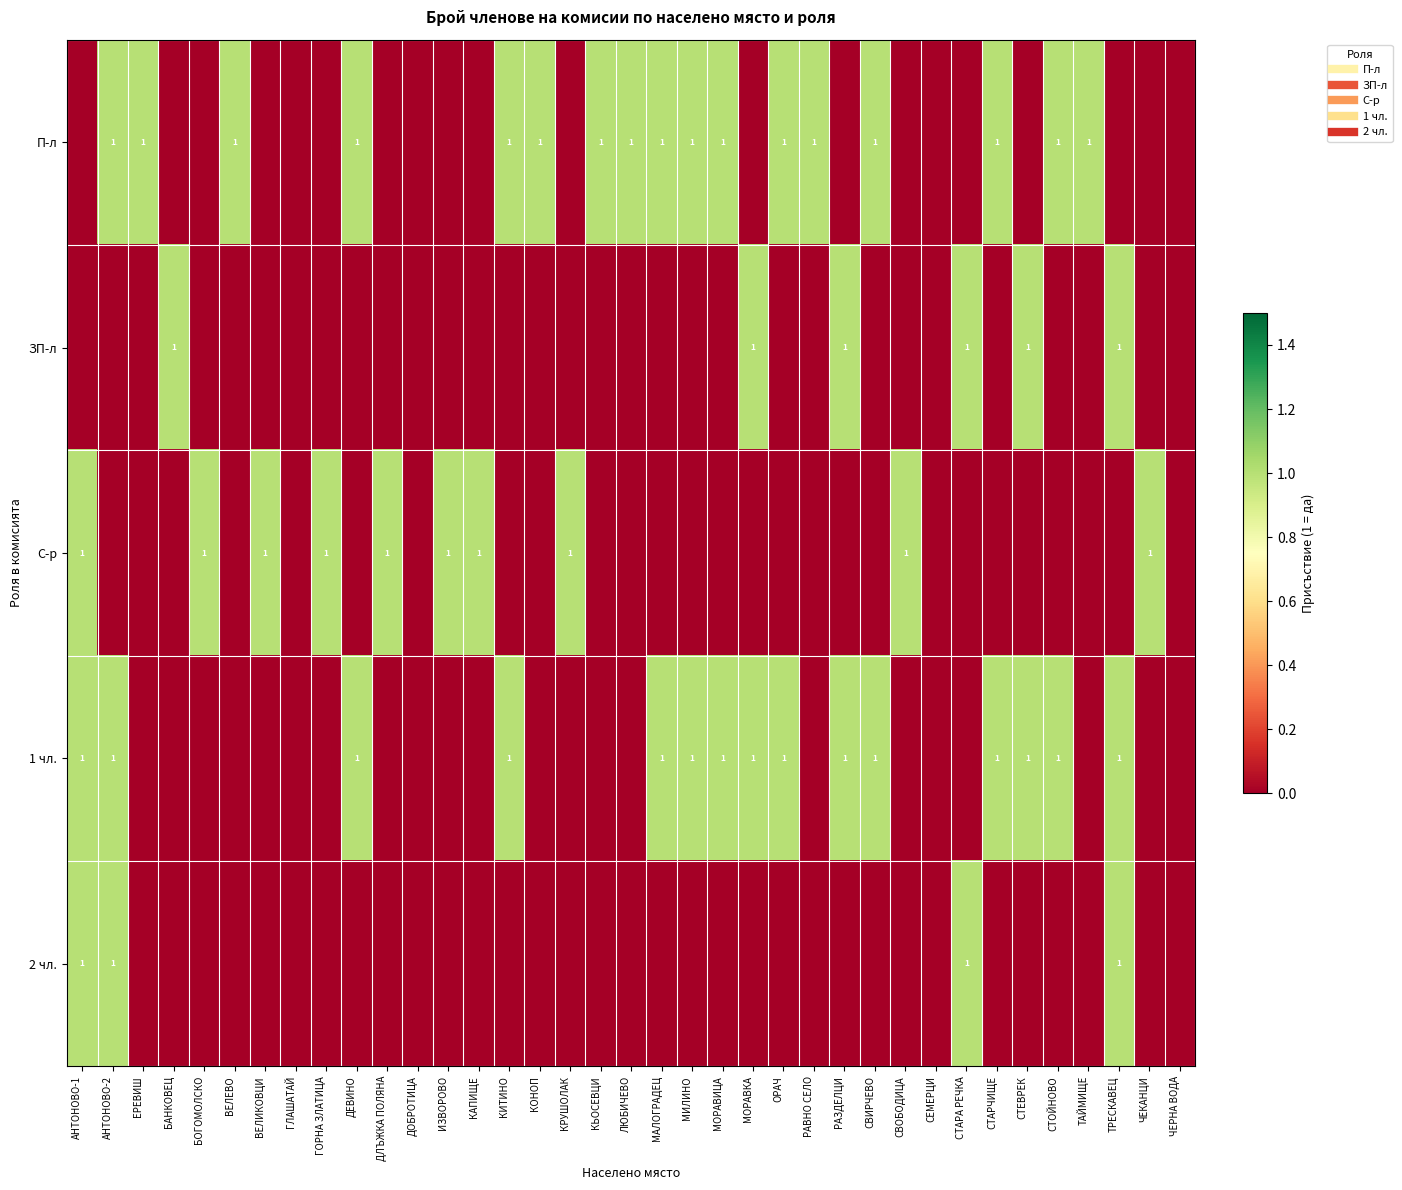

At how many categories does at least one series exceed 0?

33